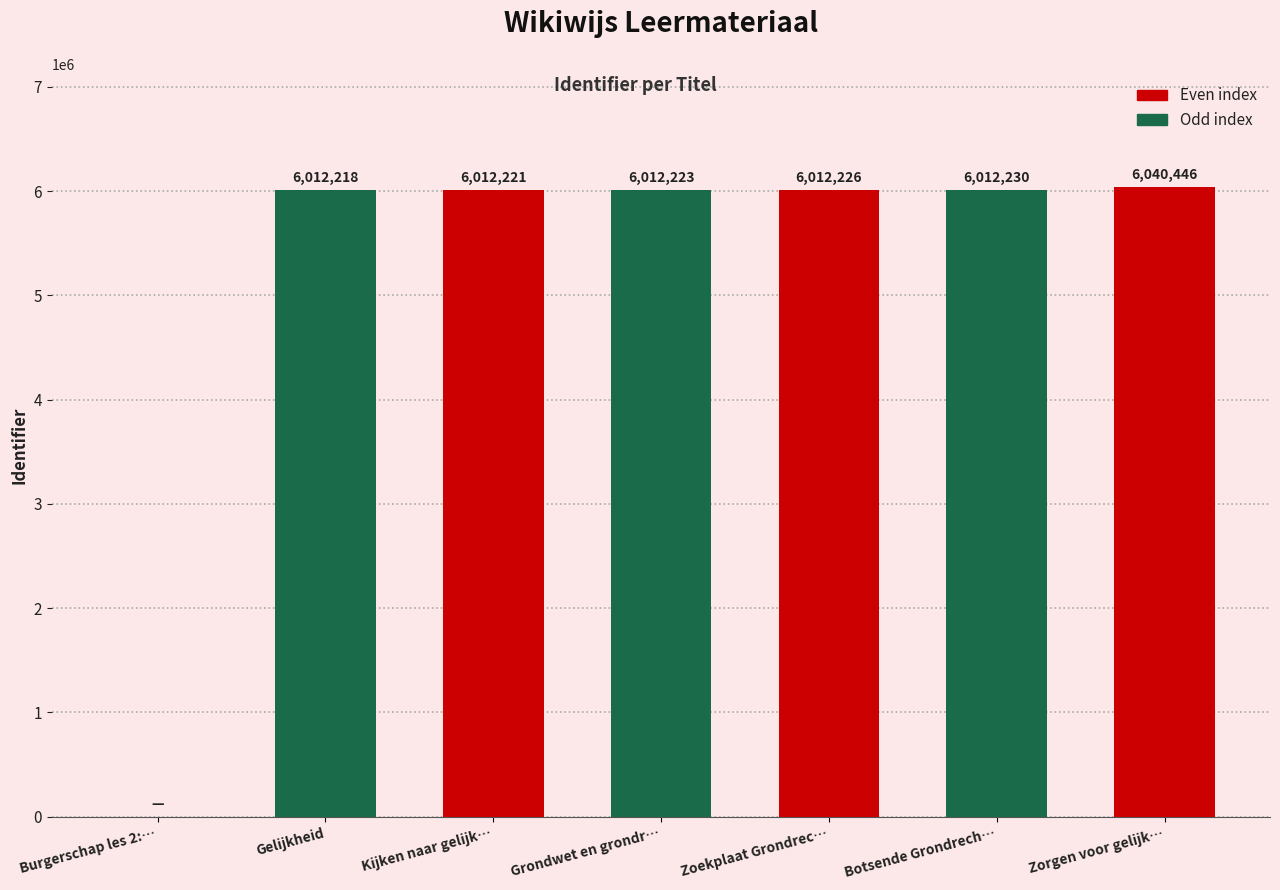

Count the number of data series in this chart.

1